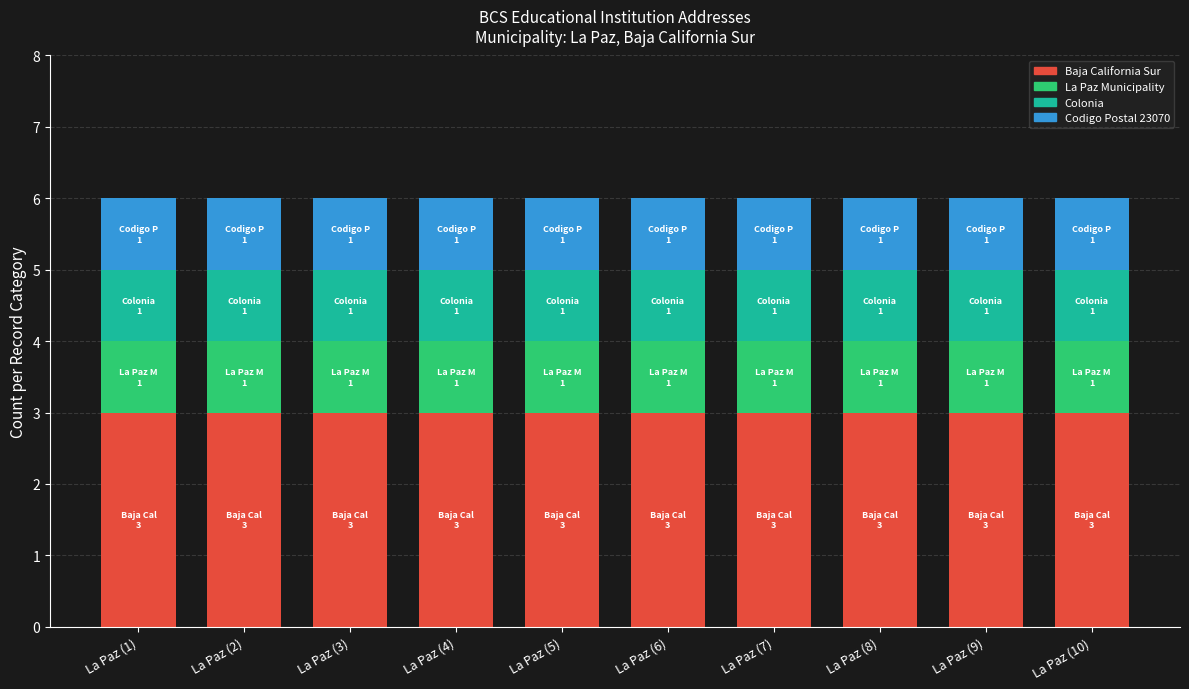

What is the lowest value of the Baja California Sur series?

3